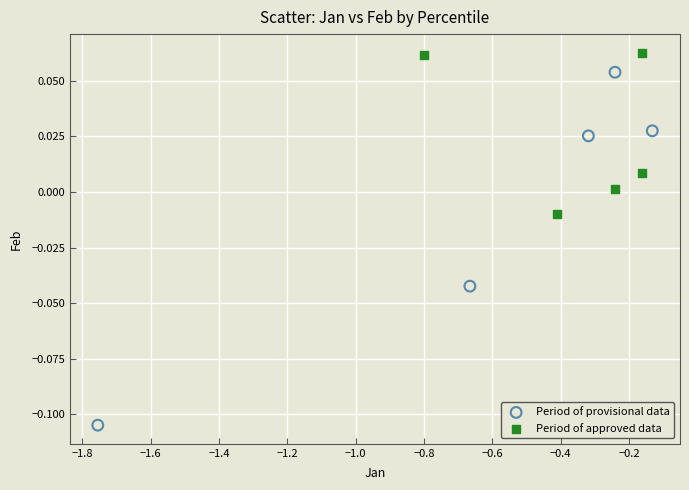

Which series has the largest Y range (max minus min)?

Period of provisional data